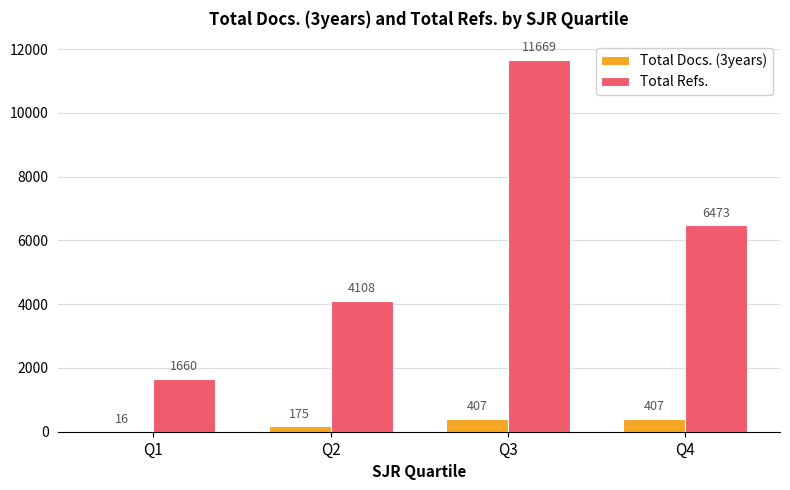

At which category is the sum across all series the highest?

Q3